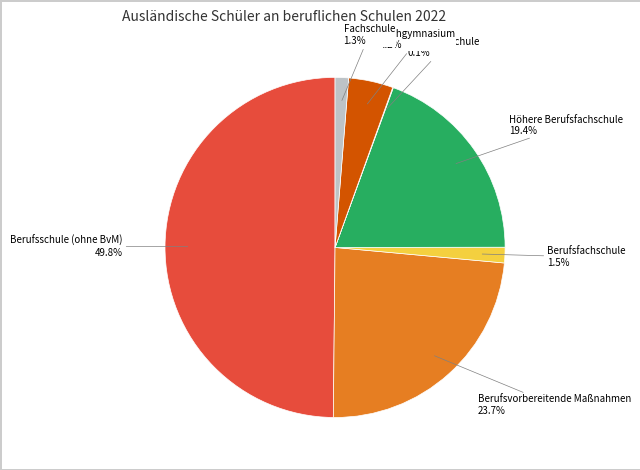

Rank the categories by value from lowest to highest.

Fachoberschule, Fachschule, Berufsfachschule, Fachgymnasium, Höhere Berufsfachschule, Berufsvorbereitende Maßnahmen, Berufsschule (ohne BvM)